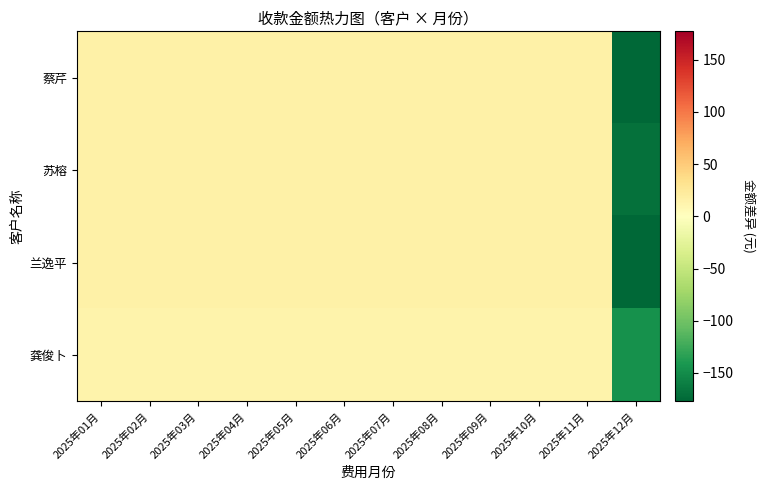

Reading left to right, extract all data points from this chart.

蔡芹: 2025年01月=16.1	2025年02月=16.1	2025年03月=16.1	2025年04月=16.1	2025年05月=16.1	2025年06月=16.1	2025年07月=16.1	2025年08月=16.1	2025年09月=16.1	2025年10月=16.1	2025年11月=16.1	2025年12月=-177.1
苏榕: 2025年01月=15.4	2025年02月=15.4	2025年03月=15.4	2025年04月=15.4	2025年05月=15.4	2025年06月=15.4	2025年07月=15.4	2025年08月=15.4	2025年09月=15.4	2025年10月=15.4	2025年11月=15.4	2025年12月=-169.4
兰逸平: 2025年01月=16.1	2025年02月=16.1	2025年03月=16.1	2025年04月=16.1	2025年05月=16.1	2025年06月=16.1	2025年07月=16.1	2025年08月=16.1	2025年09月=16.1	2025年10月=16.1	2025年11月=16.1	2025年12月=-177.2
龚俊卜: 2025年01月=13.3	2025年02月=13.3	2025年03月=13.3	2025年04月=13.3	2025年05月=13.3	2025年06月=13.3	2025年07月=13.3	2025年08月=13.3	2025年09月=13.3	2025年10月=13.3	2025年11月=13.3	2025年12月=-146.2